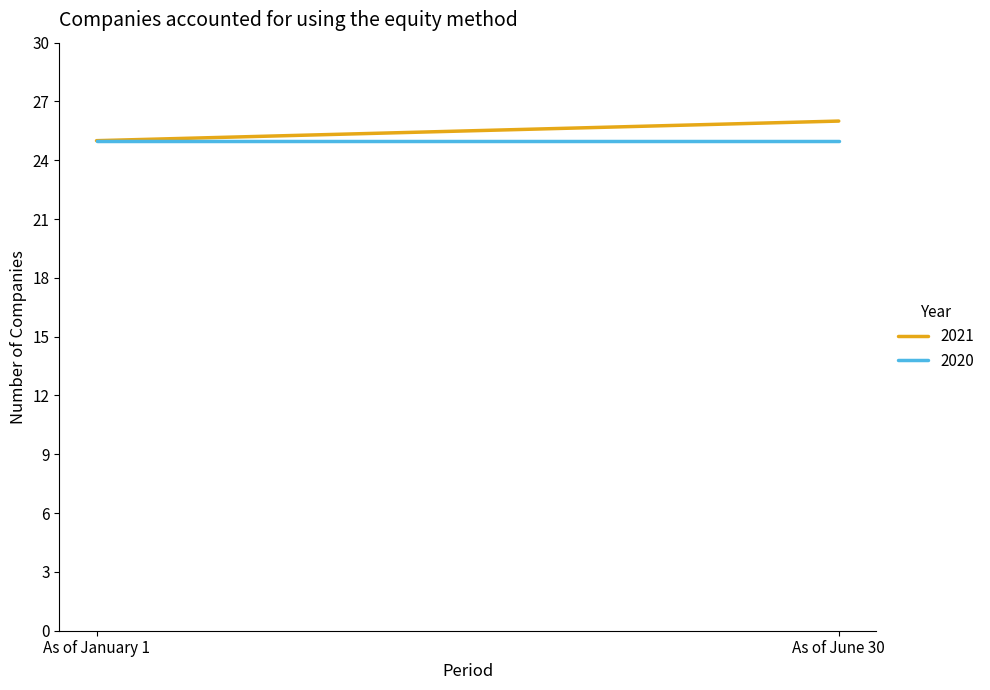

Does the chart display data point markers on the line(s)?

No